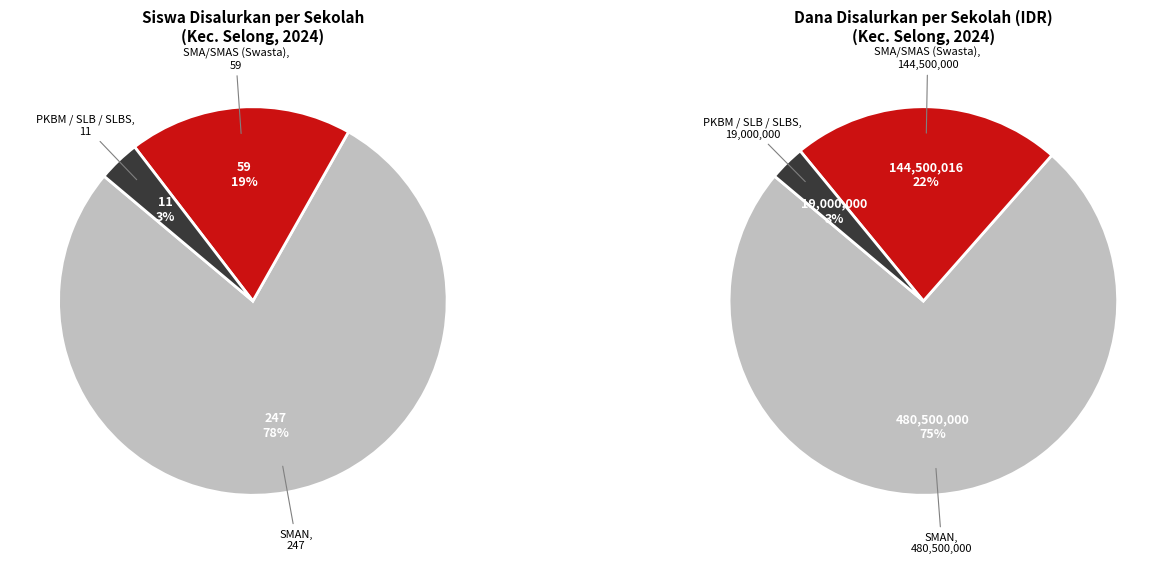

Between SMAN 1 SELONG and PKBM AL-MUHSININ, which is larger?

SMAN 1 SELONG